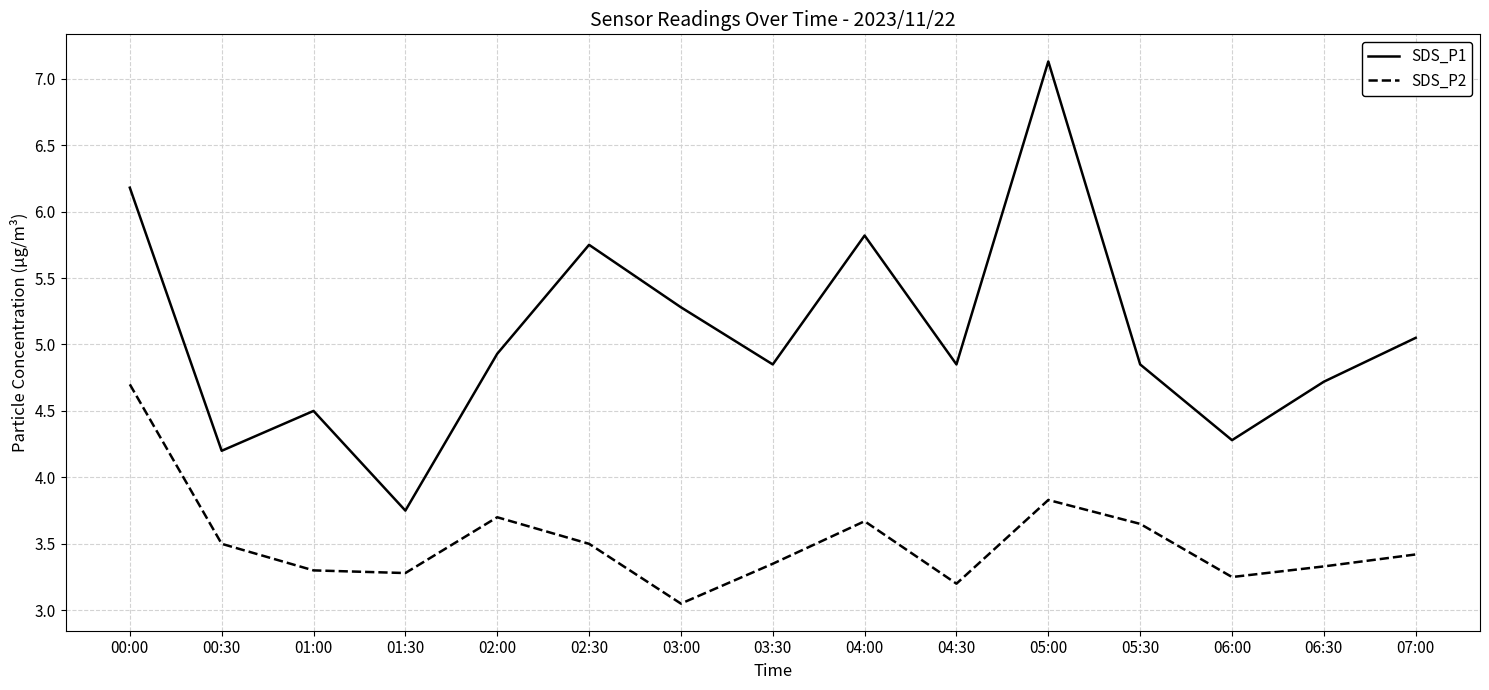

At which label does SDS_P1 reach its peak?

05:00